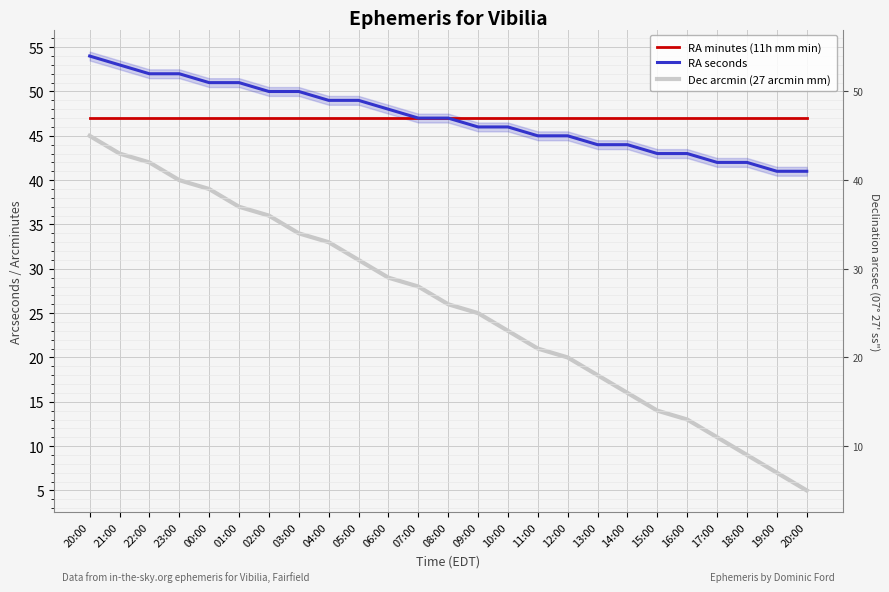

True or false: Dec arcmin (27 arcmin mm) and RA minutes (11h mm min) intersect in this chart.

False